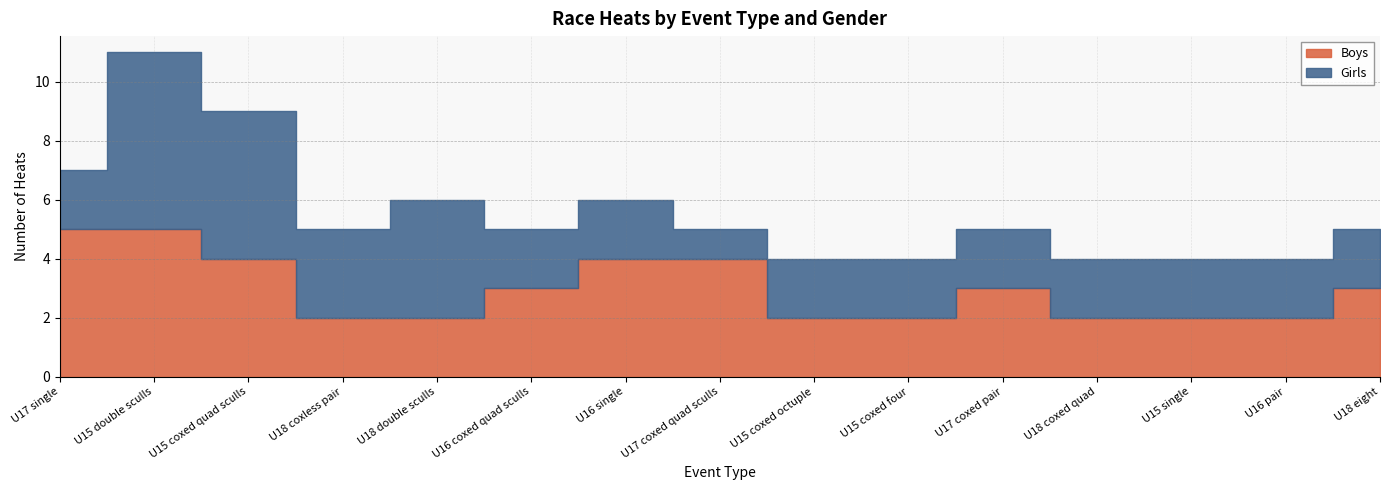

The Boys series shows 2 at U17 coxed pair. True or false?

False